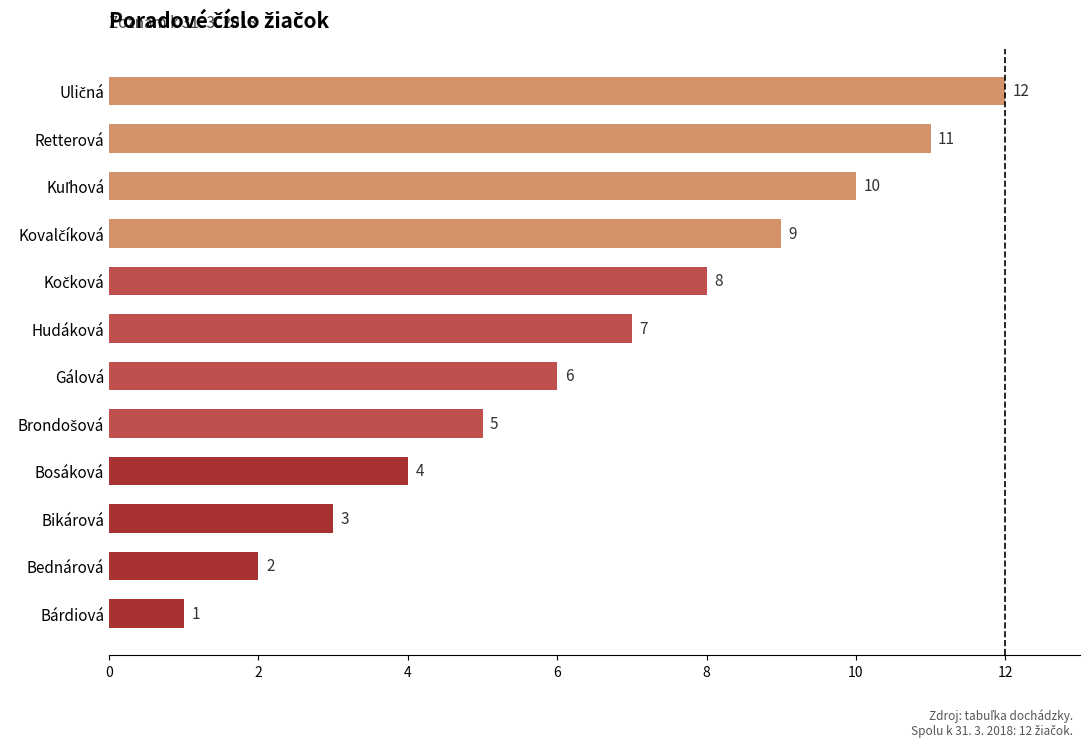

Is it true that the value at Gálová is 3?

False